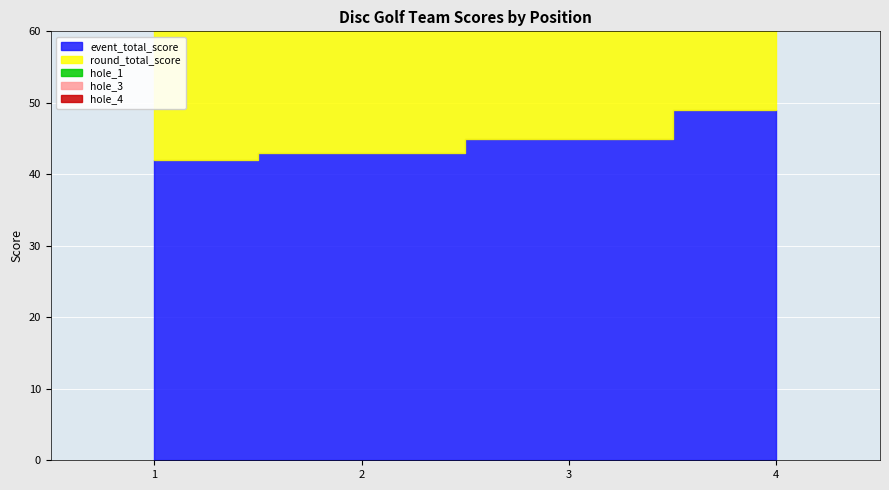

Reading left to right, transcribe all the data shown in this chart.

event_total_score: 42	43	45	49
round_total_score: 42	43	45	49
hole_1: 3	3	2	3
hole_3: 3	2	3	3
hole_4: 3	2	2	3